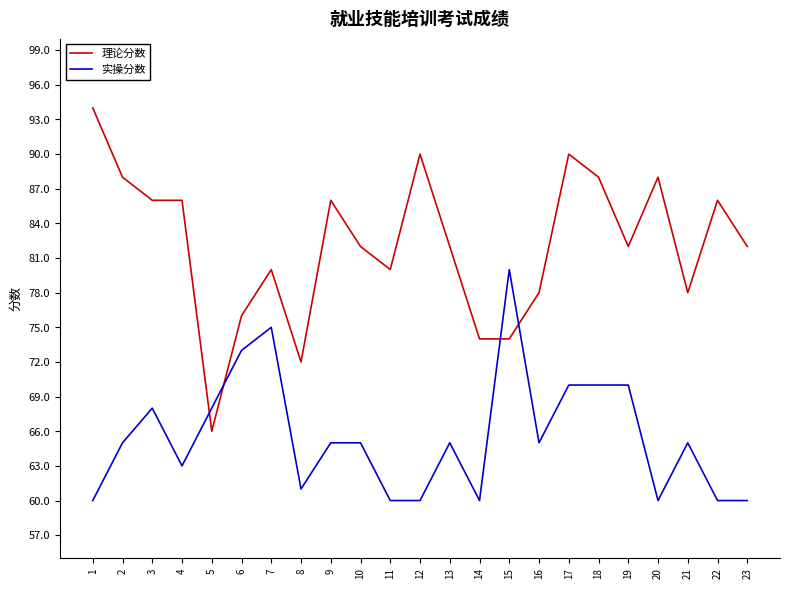

Does the chart have visible grid lines?

No